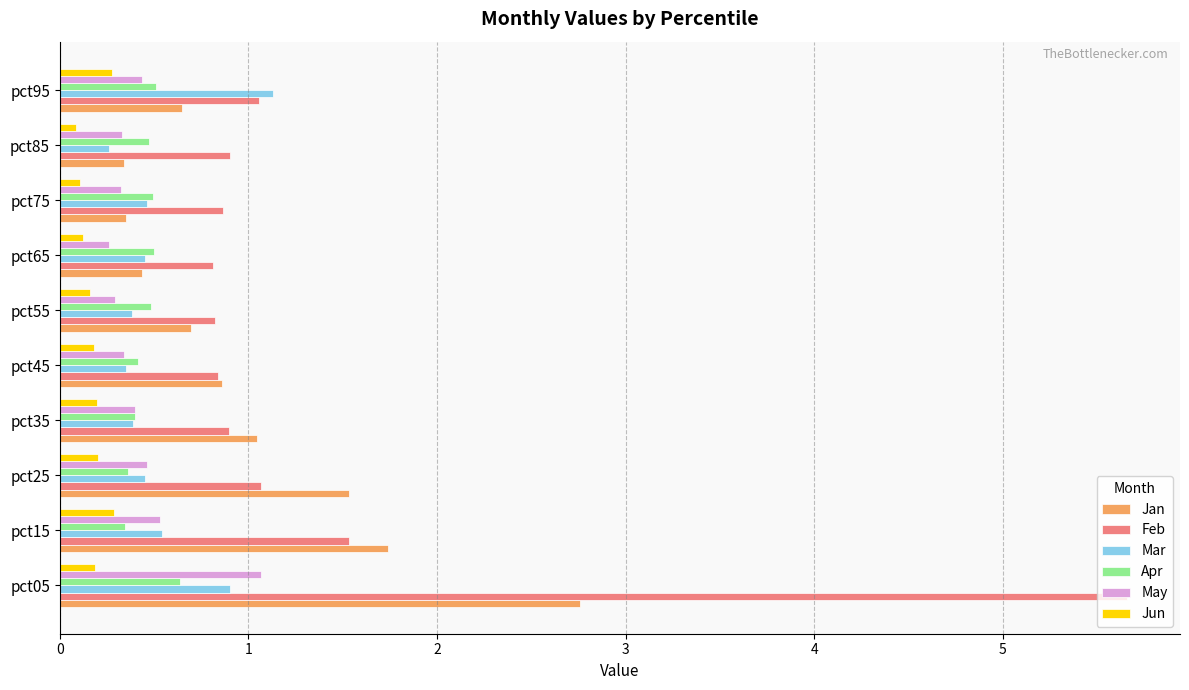

What value does the Feb series have at pct25?

1.1